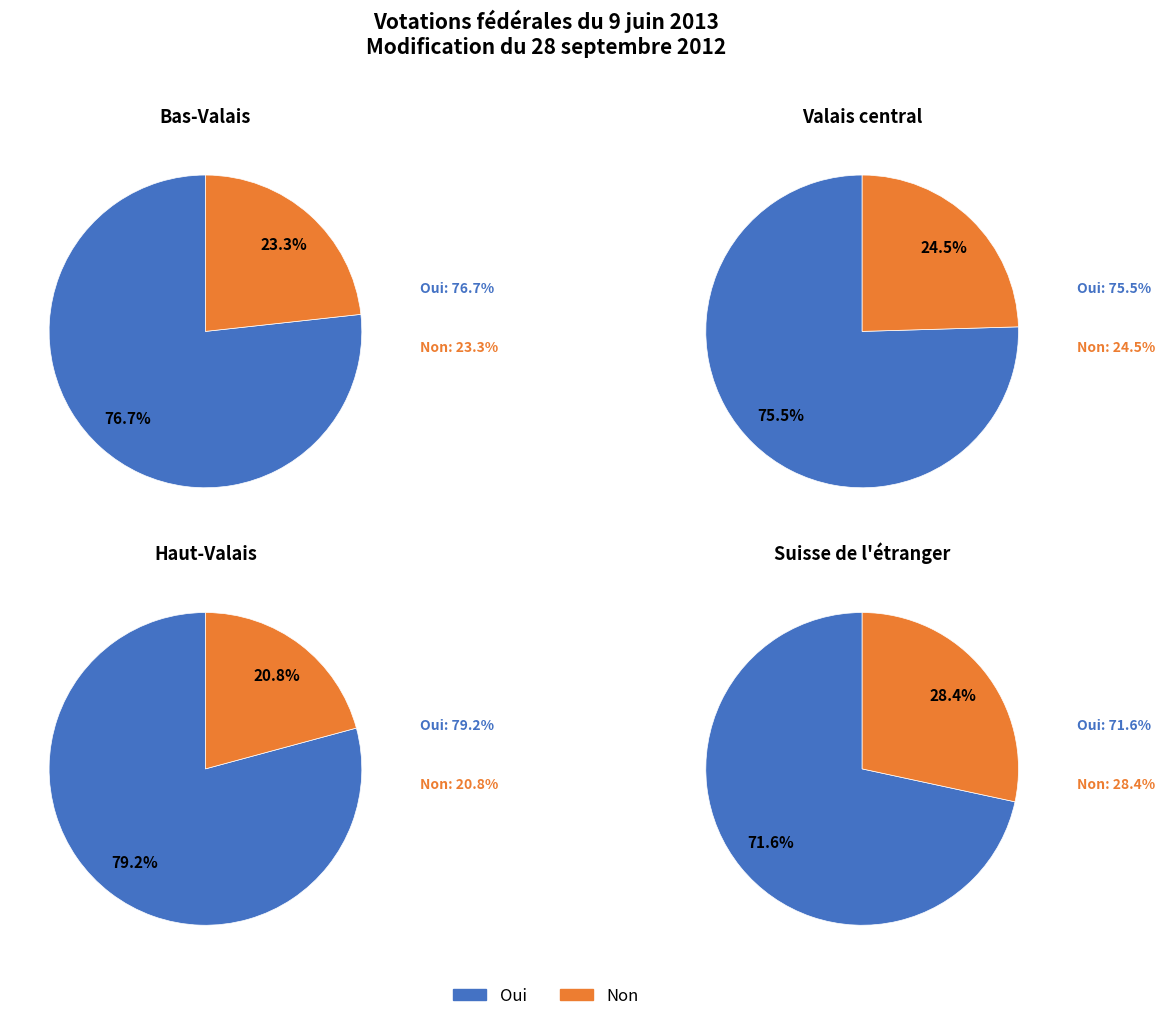

Do Haut-Valais and Suisse de l'étranger together represent more than half of the pie?

No